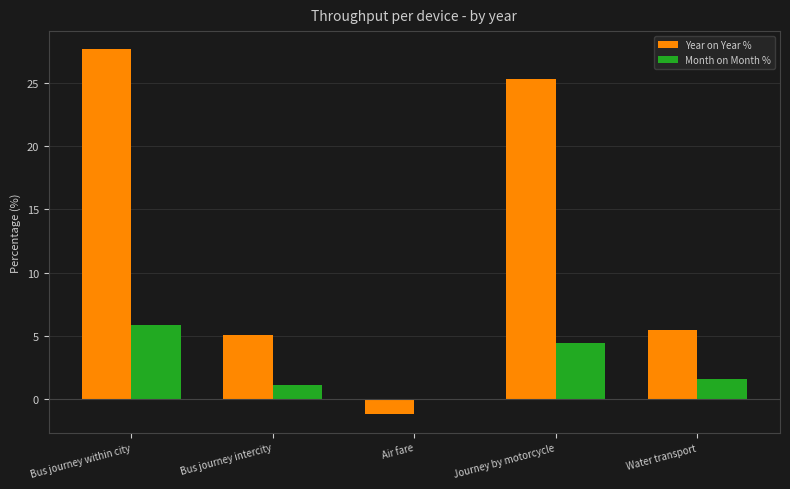

Is it true that Year on Year % equals 3.6 at Water transport?

False